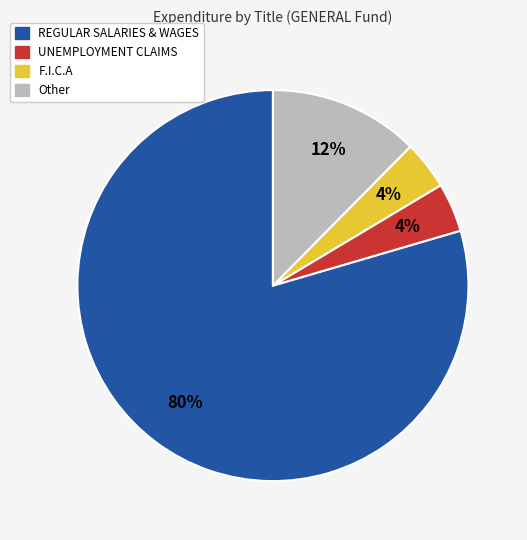

Which category has the biggest portion of the pie?

REGULAR SALARIES & WAGES